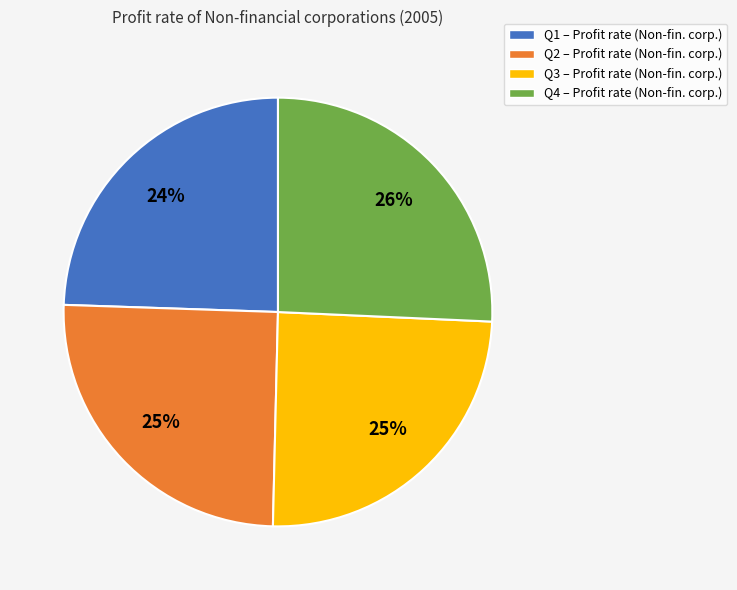

Is it true that Q1 – Profit rate (Non-fin. corp.) is 11% of the pie?

False